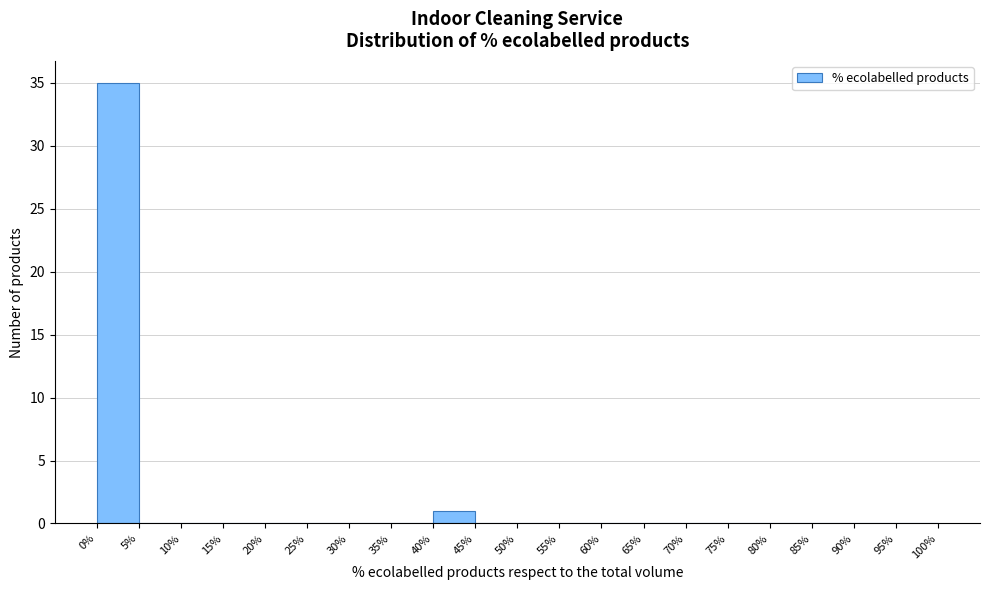

Over which range of the x-axis is the bar tallest?

0% to 5%